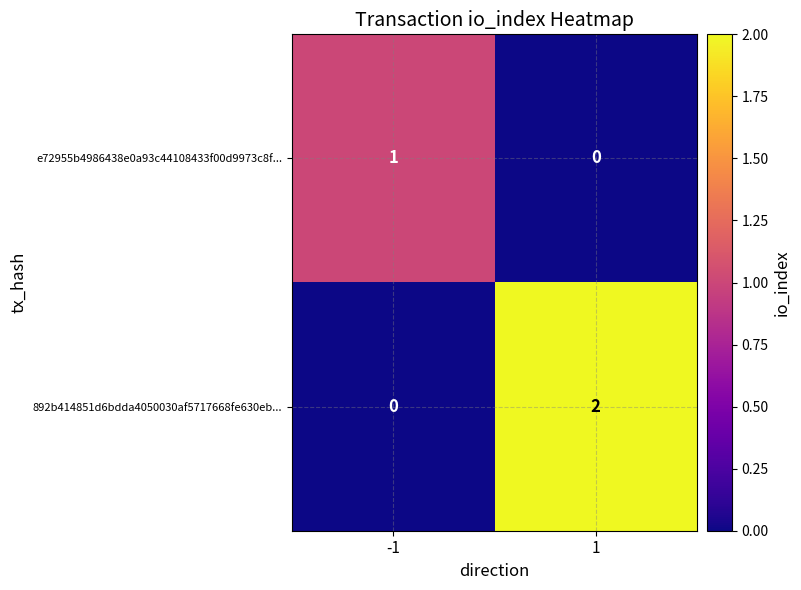

Which series has the largest total across all categories?

892b414851d6bdda4050030af5717668fe630eb...